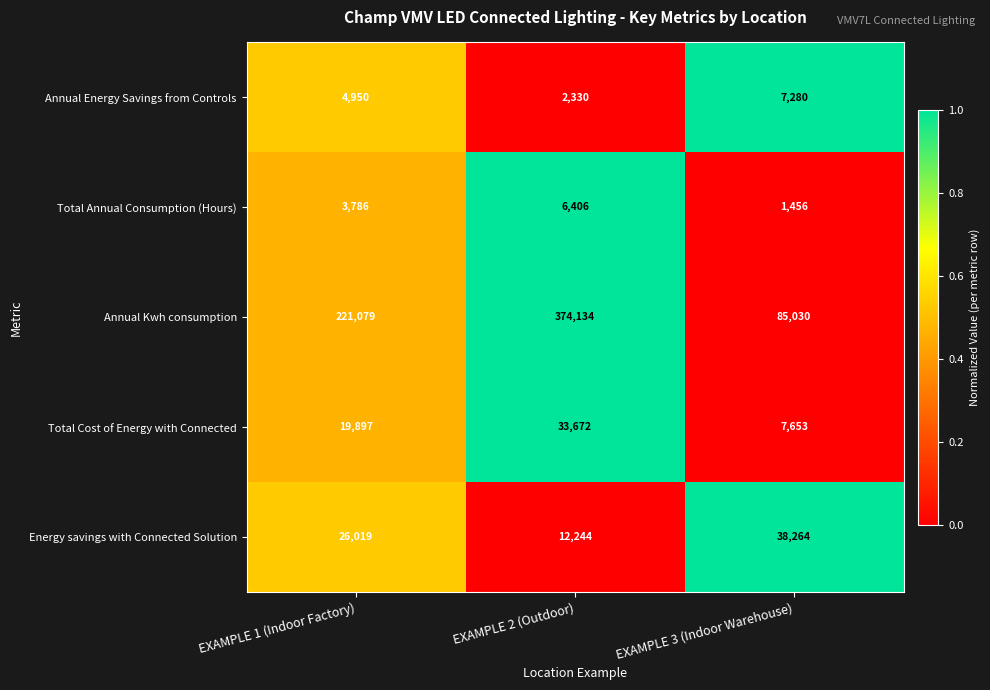

What is the total value across all series at EXAMPLE 1 (Indoor Factory)?

275731